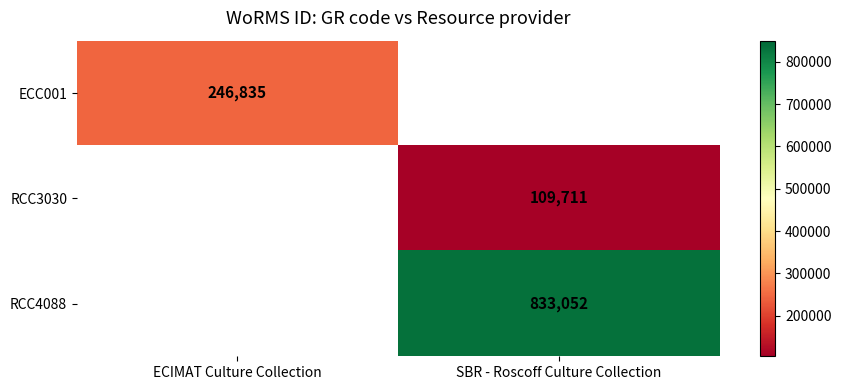

True or false: ECC001 has a value of 80116.1 at ECIMAT Culture Collection.

False